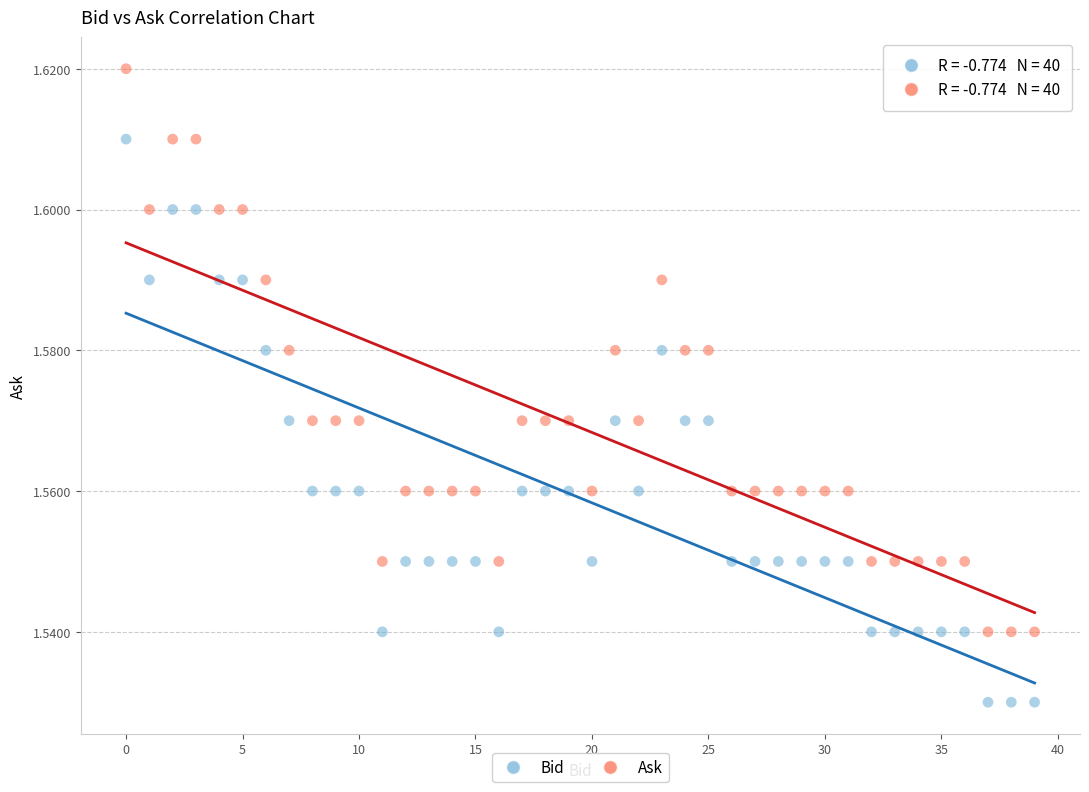

Which series reaches the minimum Y coordinate?

Bid